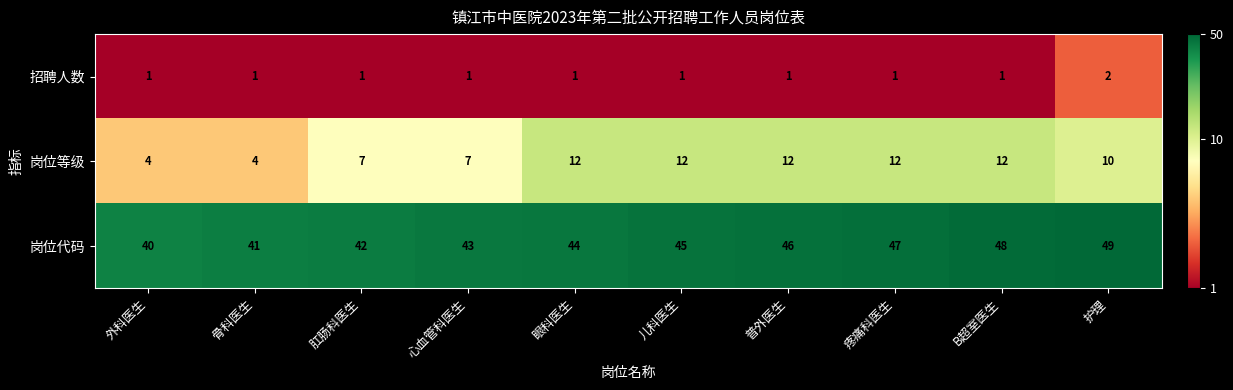

The 招聘人数 series shows 1 at 外科医生. True or false?

True